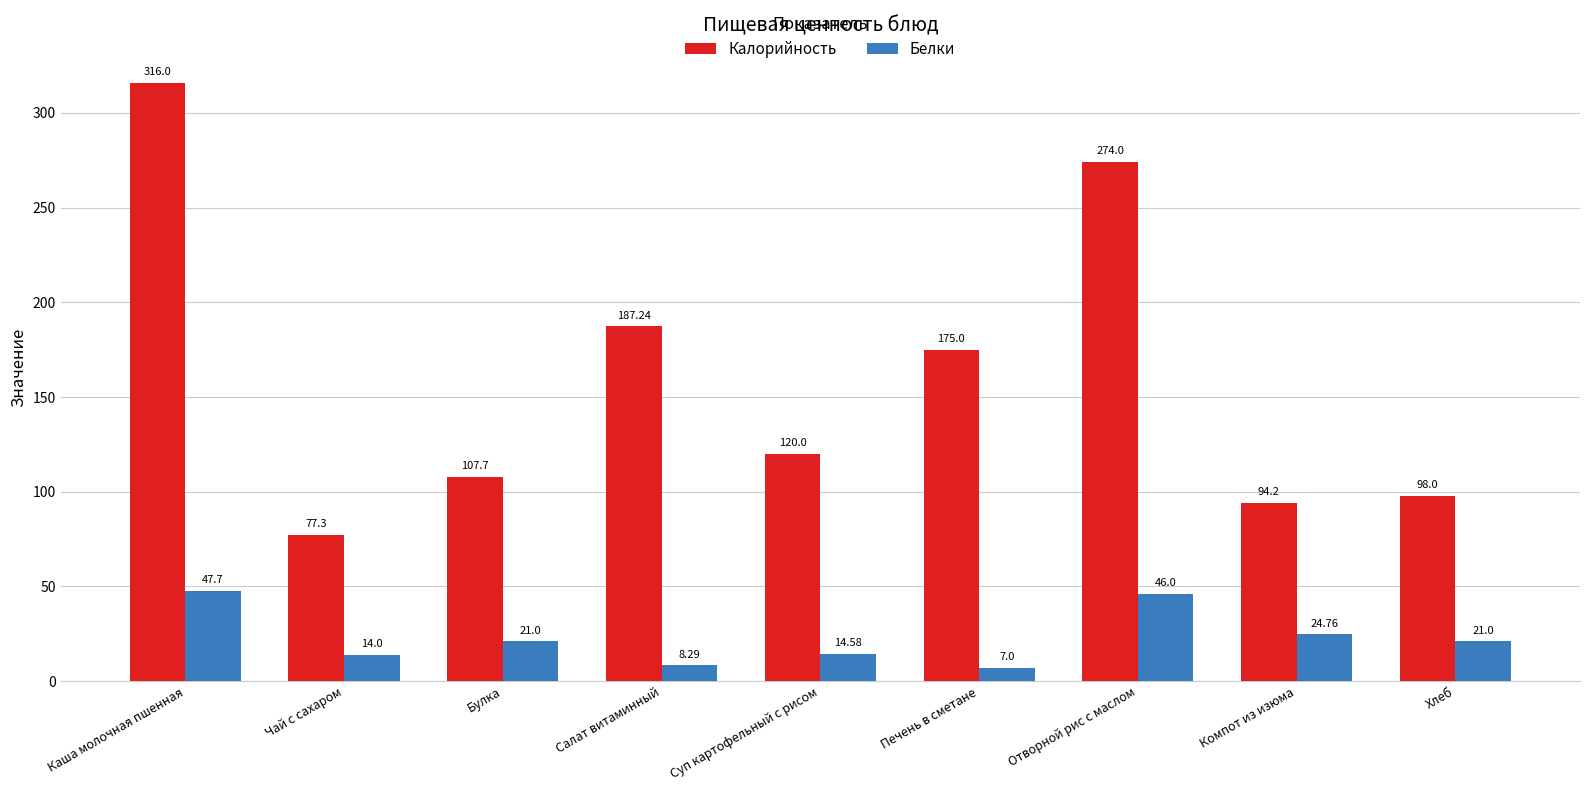

What is the difference between the maximum and minimum values in the Белки series?

40.7